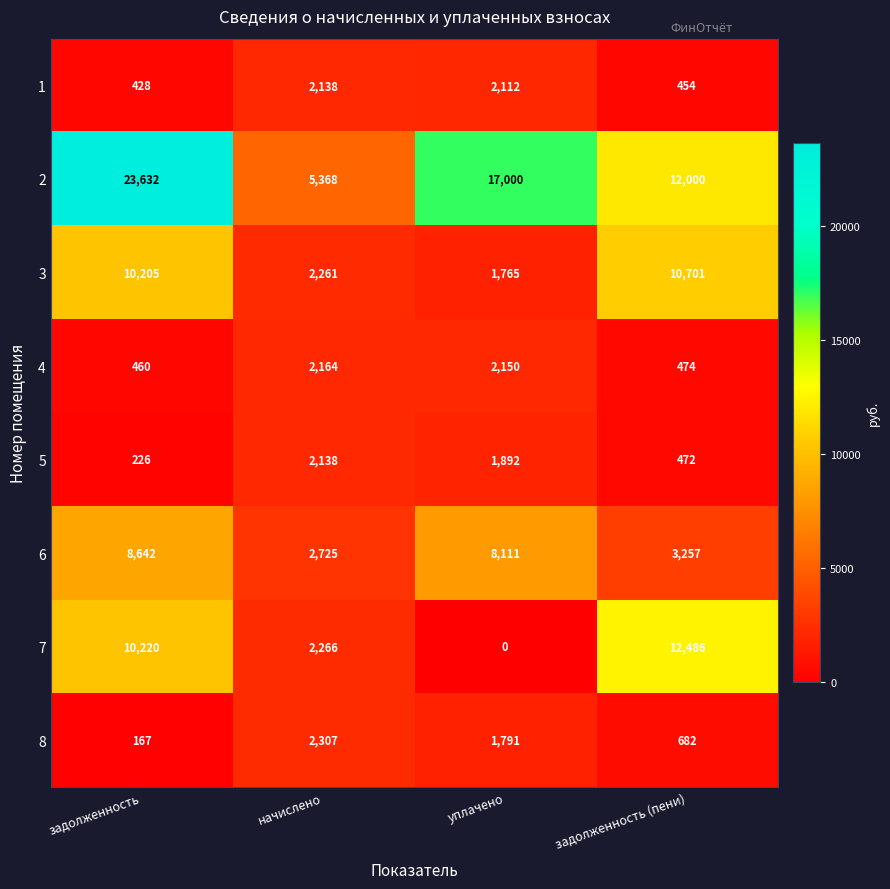

What is the difference between the highest and lowest values at уплачено?

17000